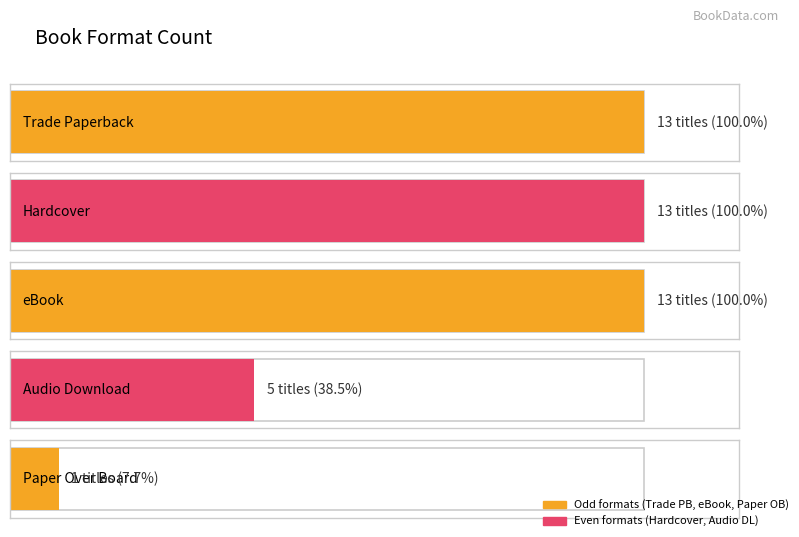

List the labels in order of value, smallest first.

Paper Over Board, Audio Download, Trade Paperback, Hardcover, eBook